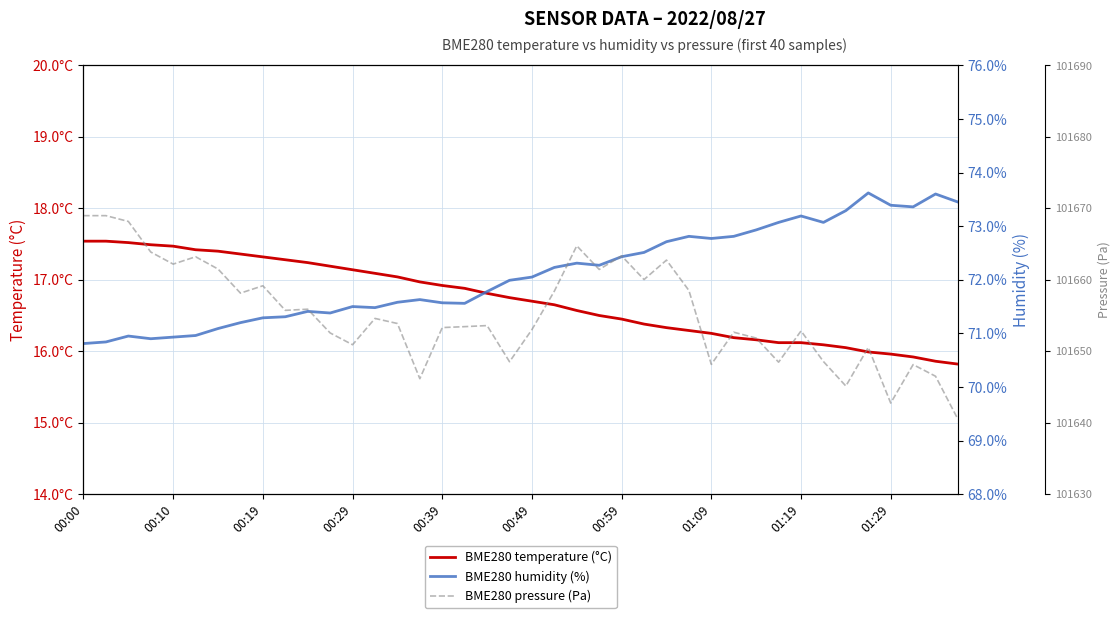

Between 01:09 and 28, which series saw the biggest shift?

BME280 pressure (Pa)